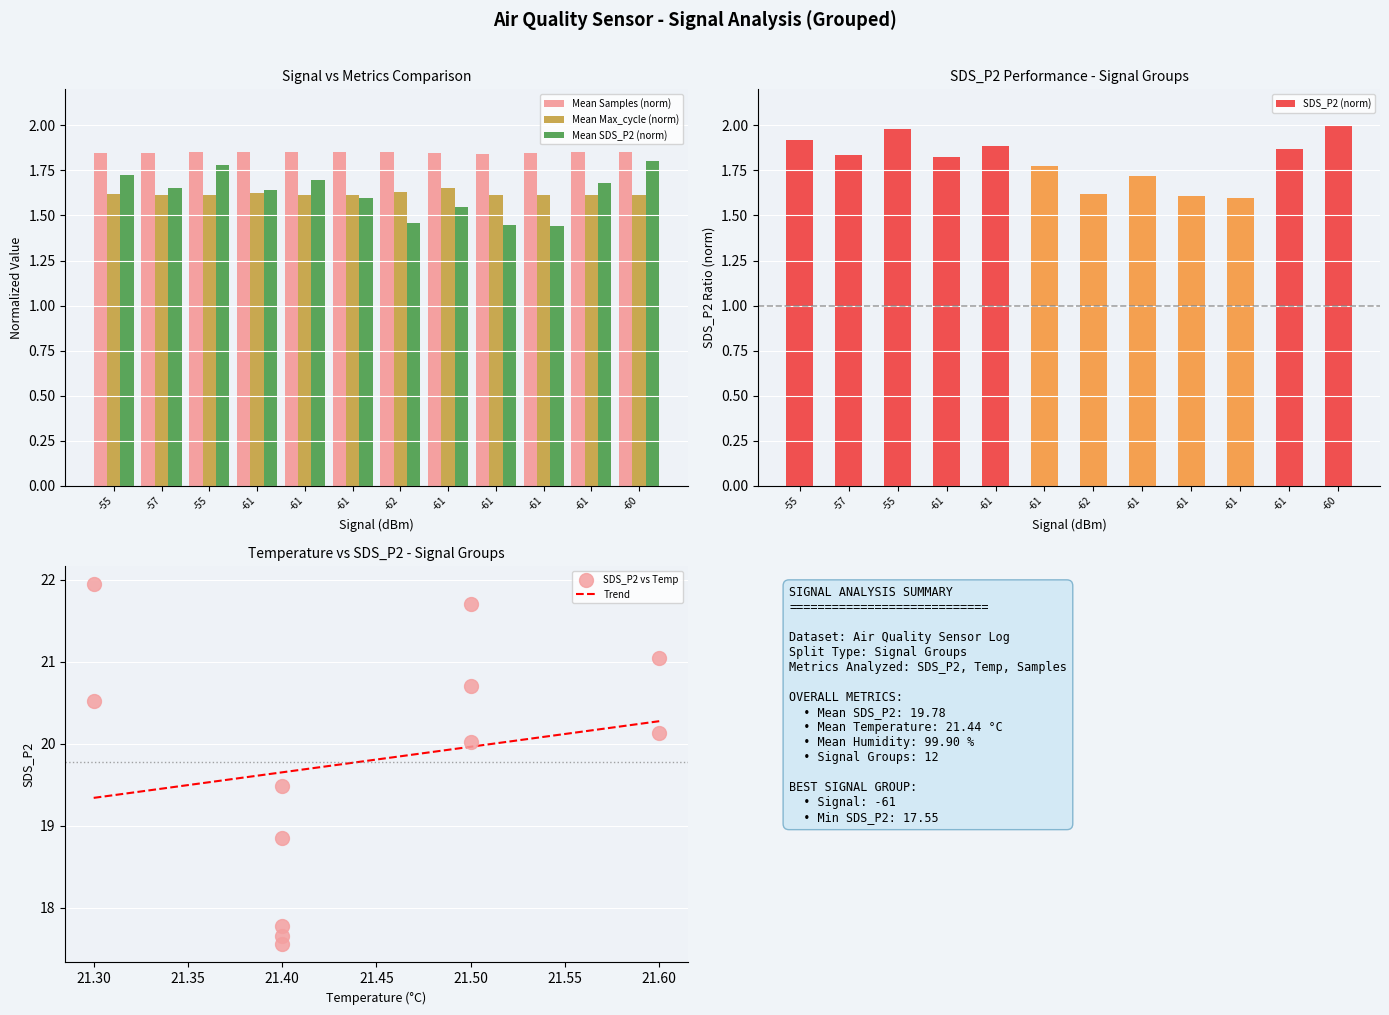

At how many categories does at least one series exceed 1?

12